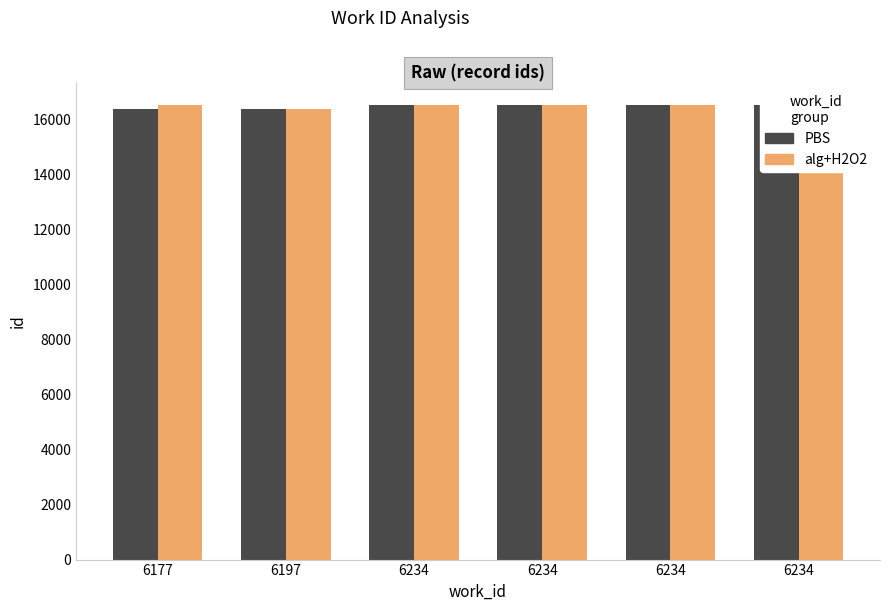

At how many categories does at least one series exceed 16515?

5